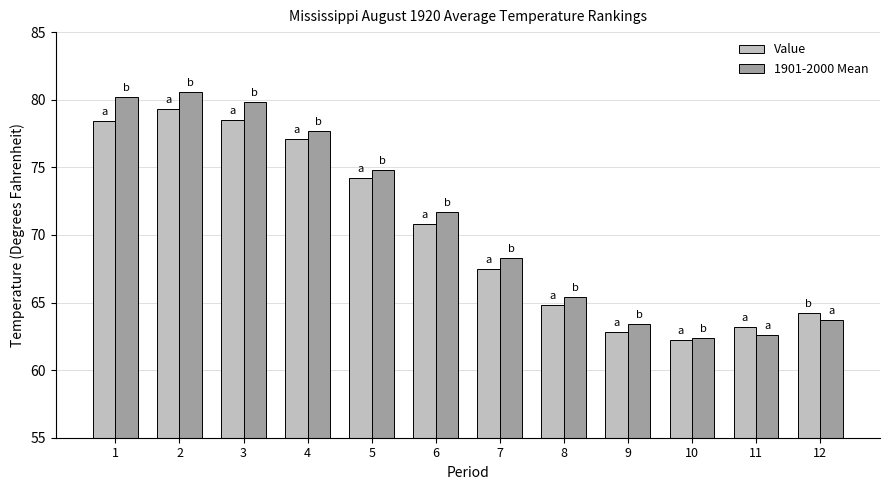

What is the smallest value displayed?

62.2